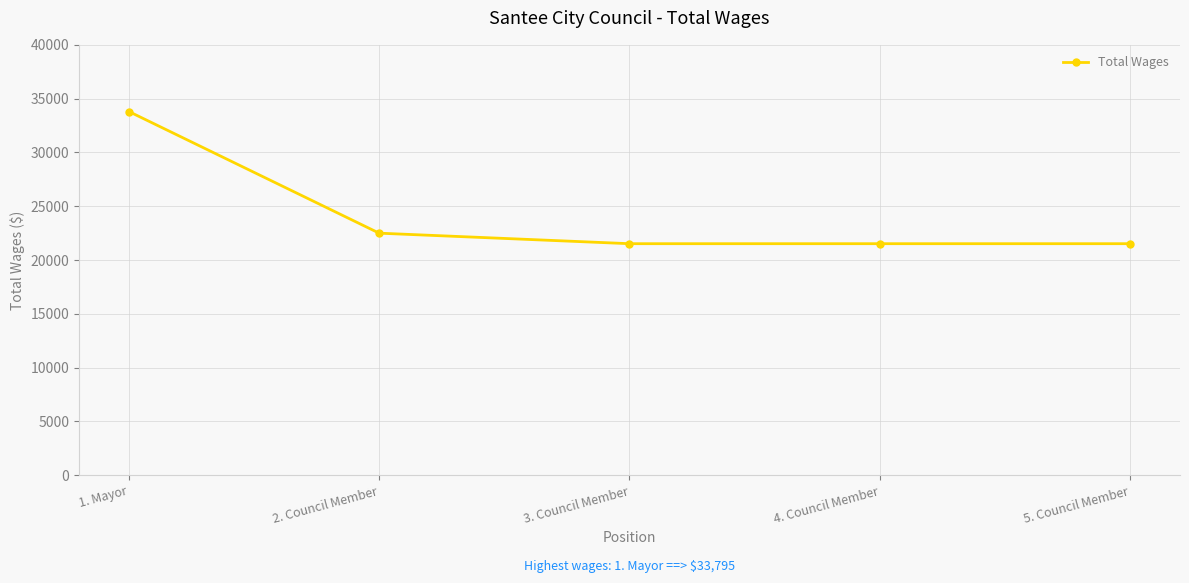

What is the label of the 1st point from the right?

5. Council Member